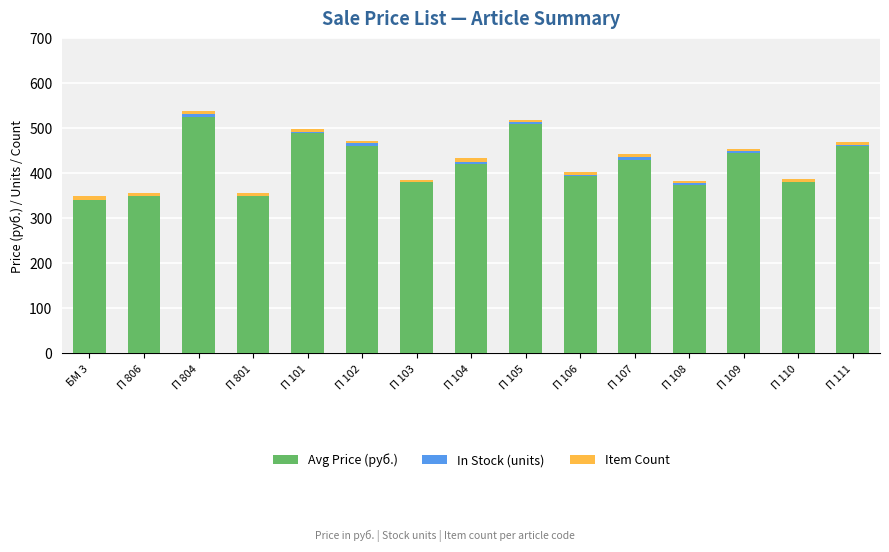

What is the sum of all Avg Price (руб.) values?

6310